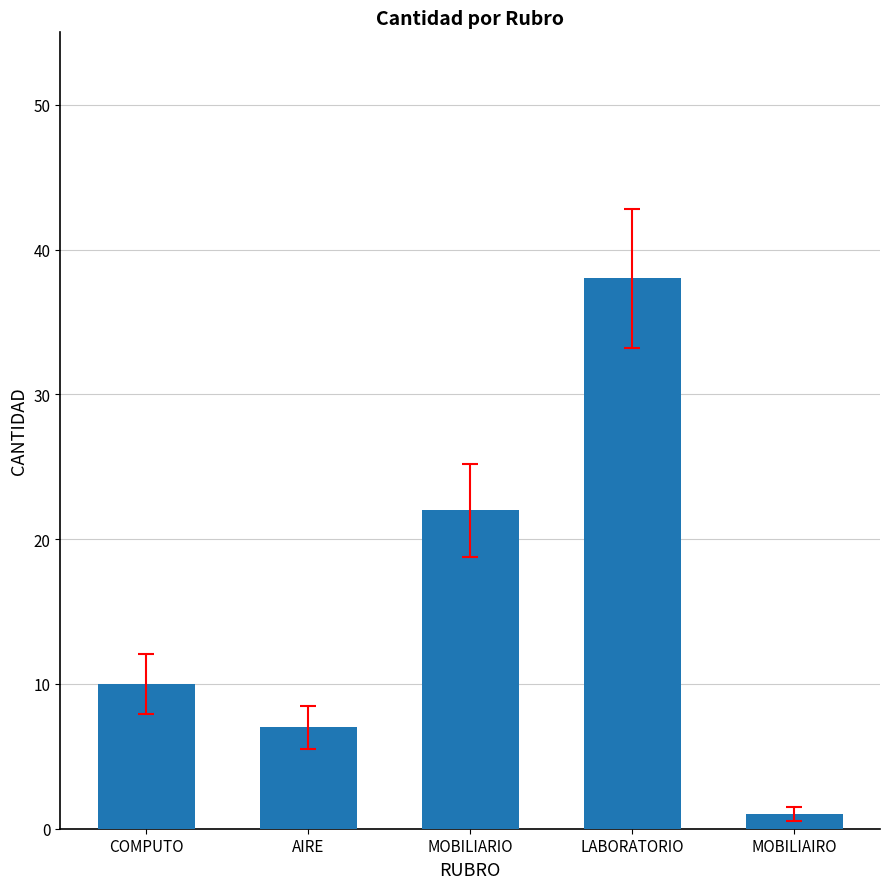

How many data points are less than 10?

2